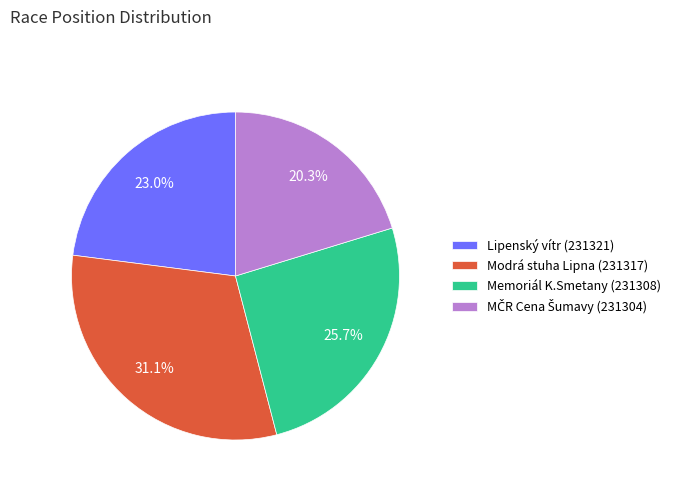

What portion of the pie excludes Modrá stuha Lipna (231317)?

68.9%